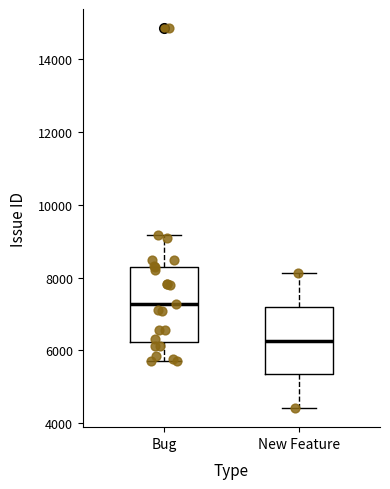

Which box's median line is the highest?

Bug